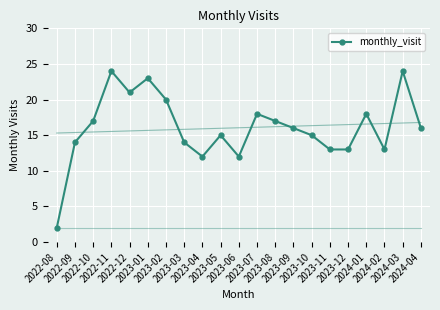

Between 2024-04 and 2022-12, which is larger?

2022-12